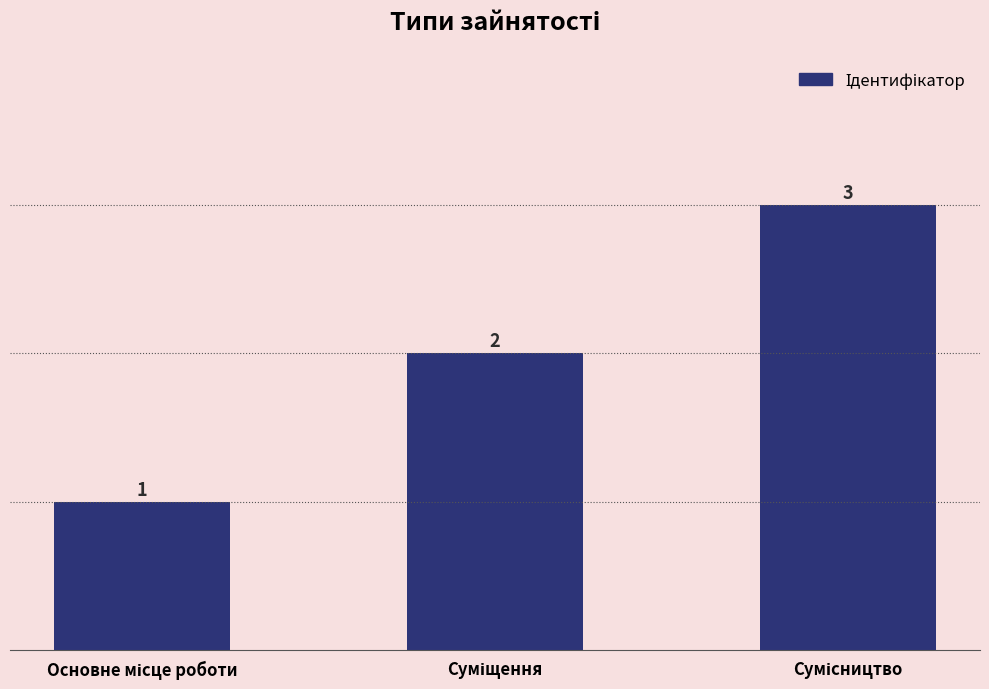

What is the sum of all values?

6